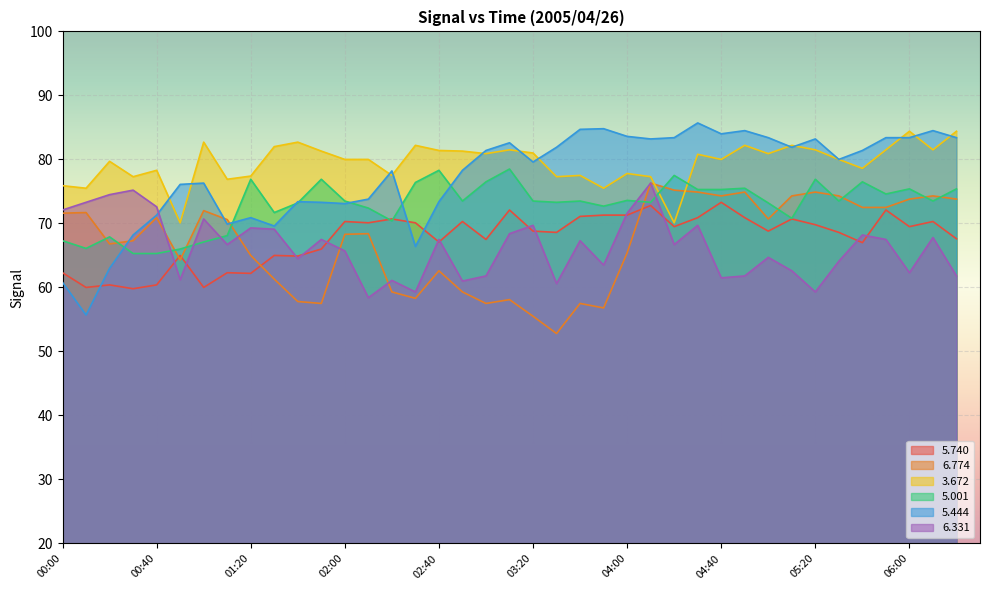

Is the value of   5.740 at 02:50 greater than the value of   5.444 at 00:40?

No